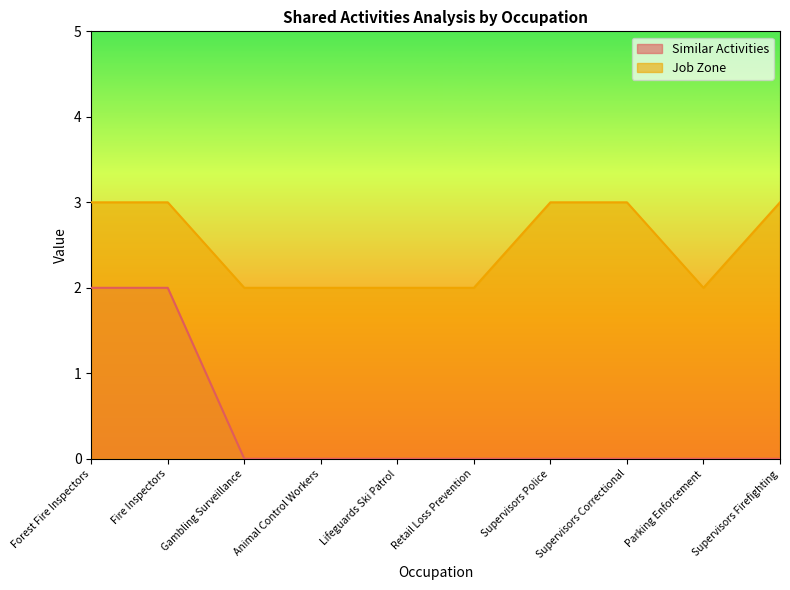

The value of Similar Activities at Supervisors Police is 0. True or false?

True